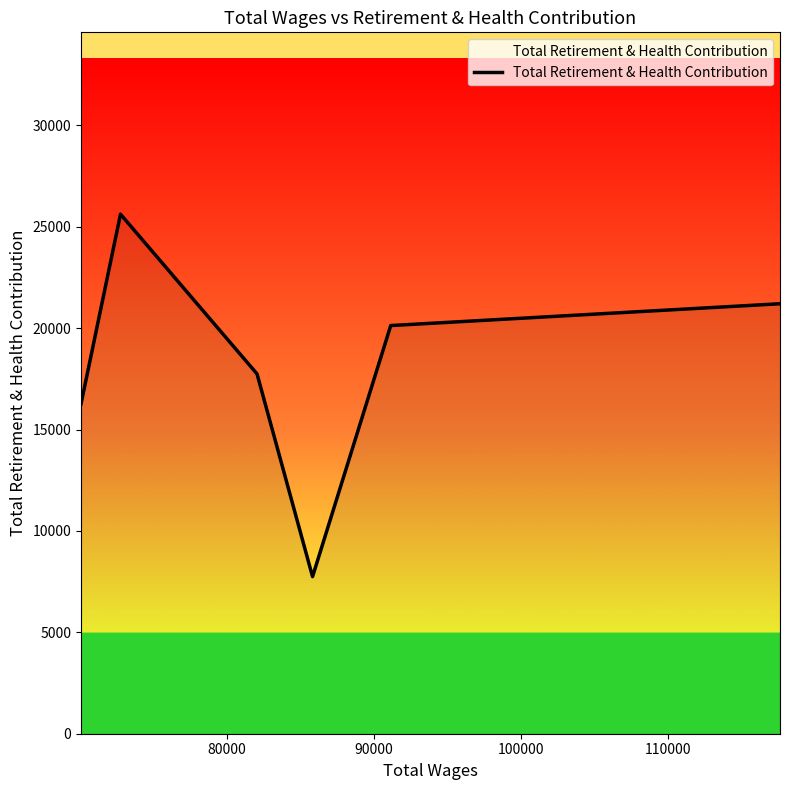

Count the number of categories in the chart.

6